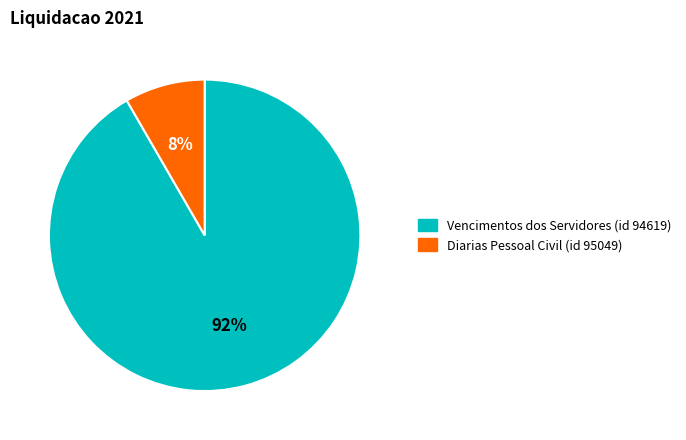

Is Vencimentos dos Servidores (id 94619) the majority of the pie?

Yes